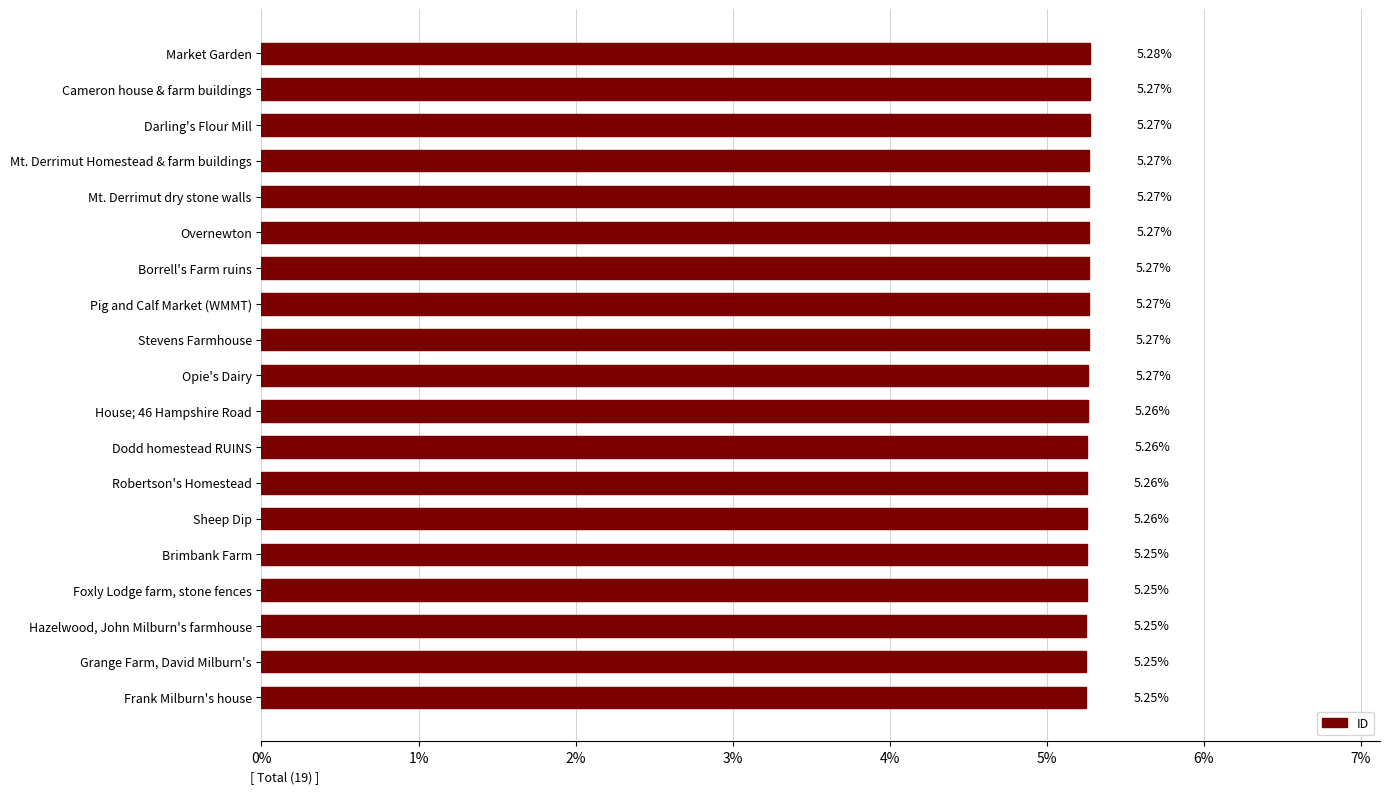

Which has a higher value, Sheep Dip or Darling's Flour Mill?

Darling's Flour Mill